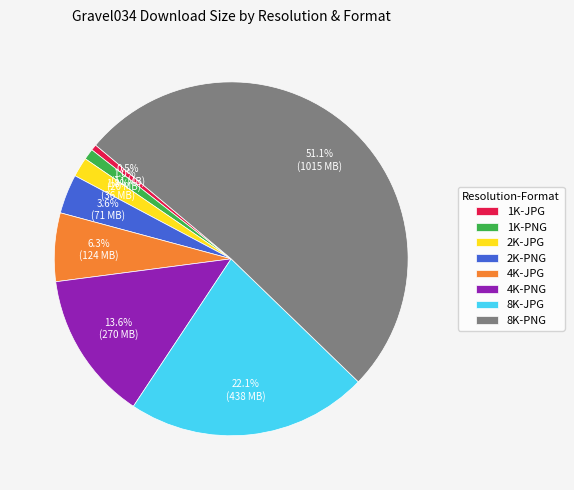

The 1K-JPG slice represents 7% of the pie. True or false?

False